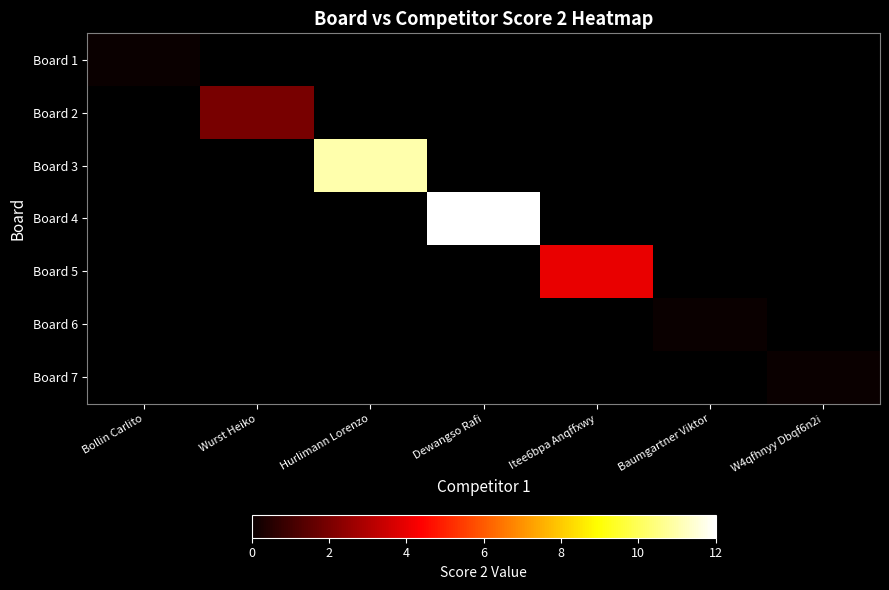

At how many categories does at least one series exceed 8?

2